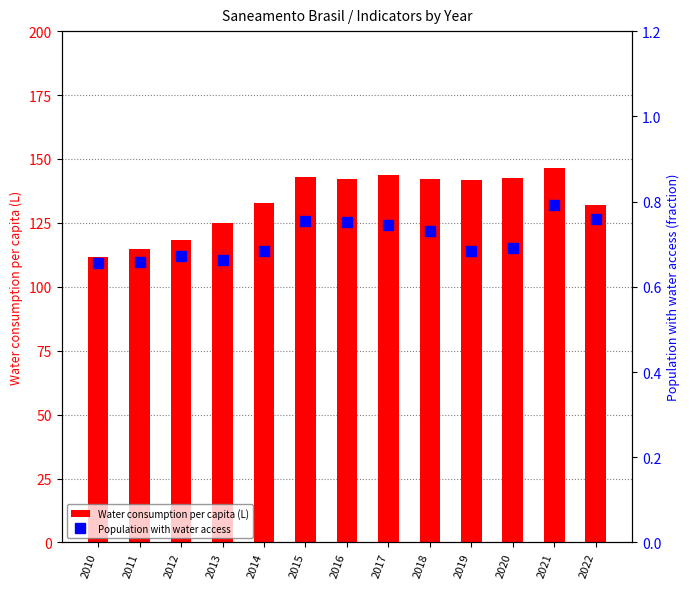

What is the value of the Water consumption per capita (L) bar at the 3rd from the left?

118.3